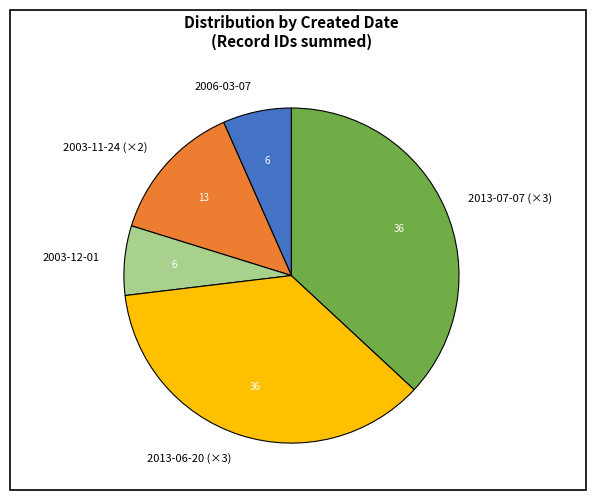

Does any single category account for the majority?

No